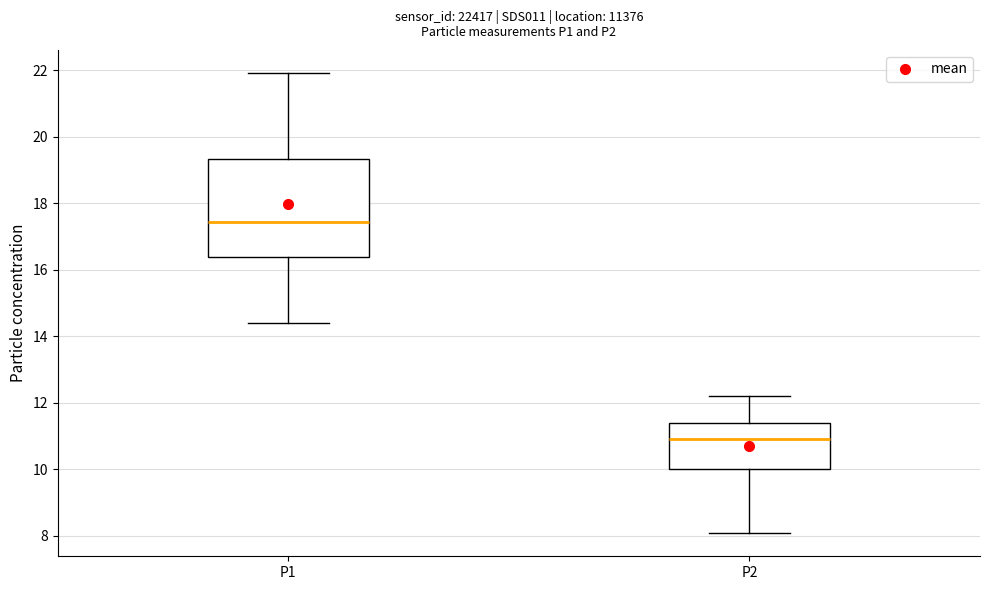

Where does the upper whisker of the box for P1 end on the y-axis? The values are not printed on the chart, so give them approximately, as read against the axis.

22.0